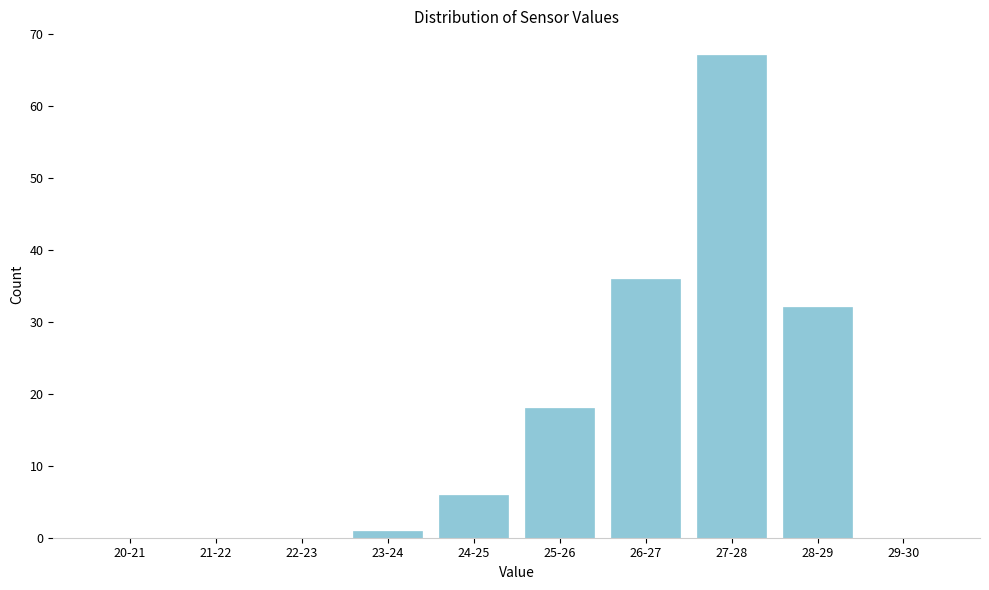

Reading left to right, transcribe all the data shown in this chart.

20-21=0	21-22=0	22-23=0	23-24=1	24-25=6	25-26=18	26-27=36	27-28=67	28-29=32	29-30=0